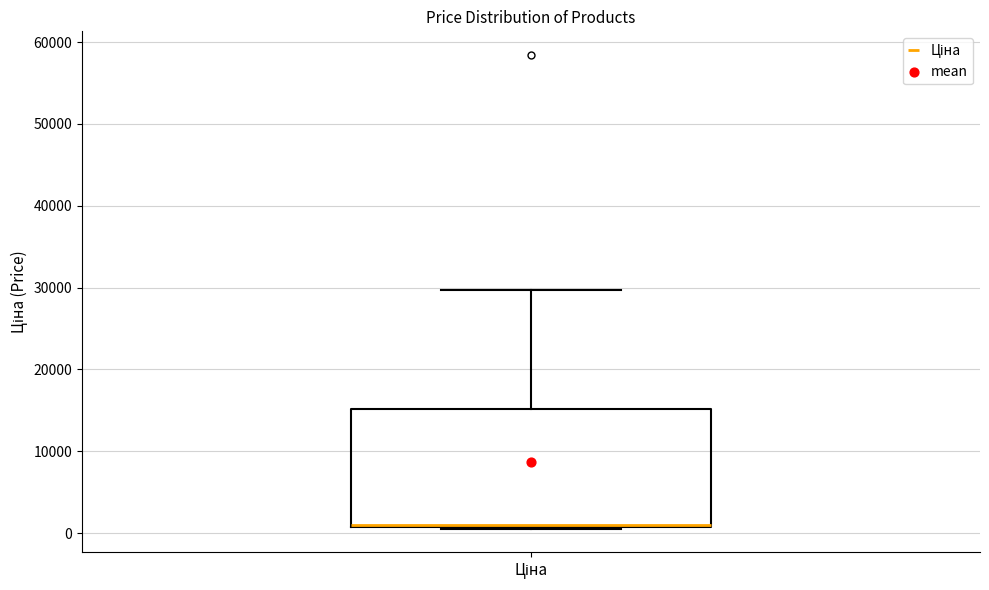

Transcribe this box plot: give where the median line is, the range the box spans, and where the two whiskers end, as read against the y-axis. The values are not printed on the chart, so give them approximately, as read against the axis.

median 1000, box 1000 to 15000, whiskers 1000 to 30000